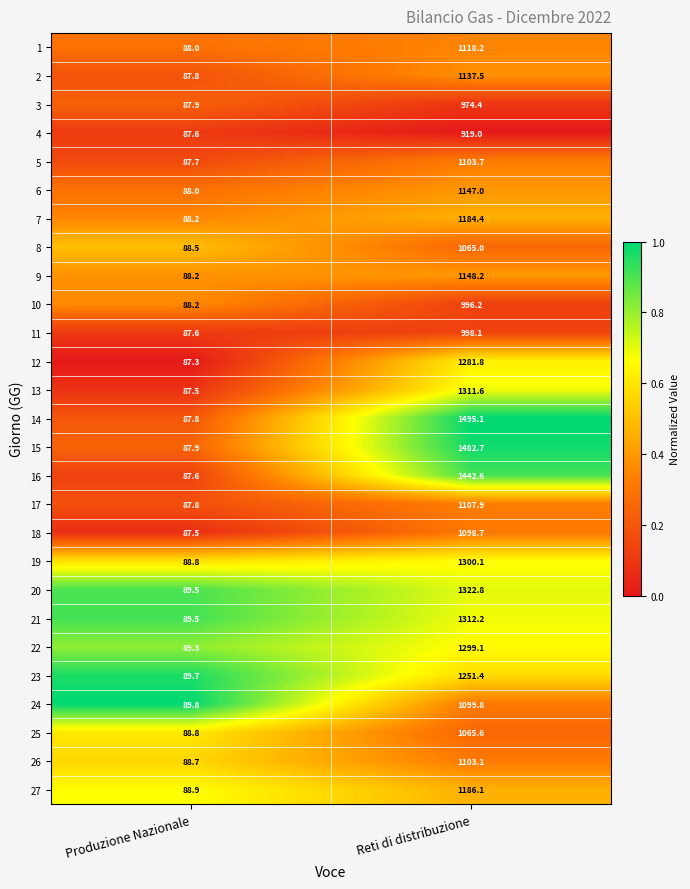

Rank the series at Reti di distribuzione from lowest to highest value.

4, 3, 10, 11, 8, 25, 18, 24, 26, 5, 17, 1, 2, 6, 9, 7, 27, 23, 12, 22, 19, 13, 21, 20, 16, 15, 14